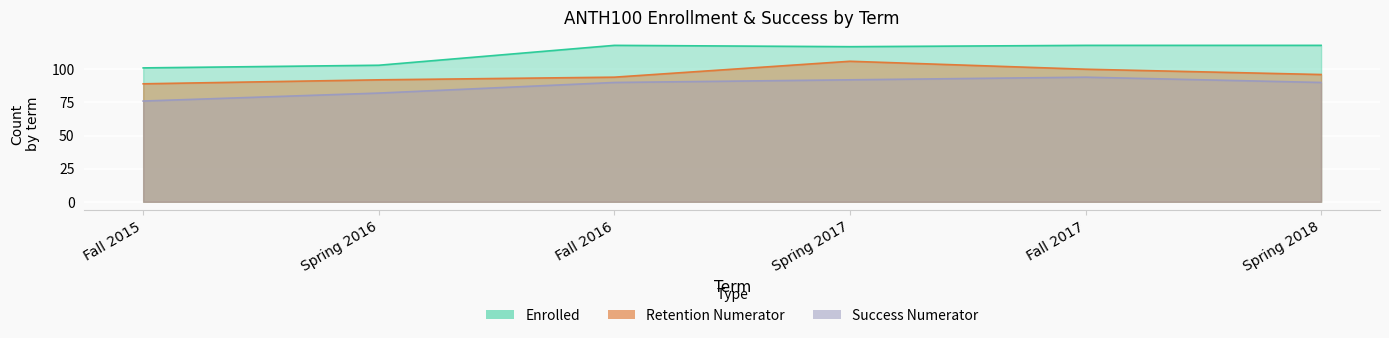

At which label is RETENTION_NUMERATOR closest to 97?

Spring 2018